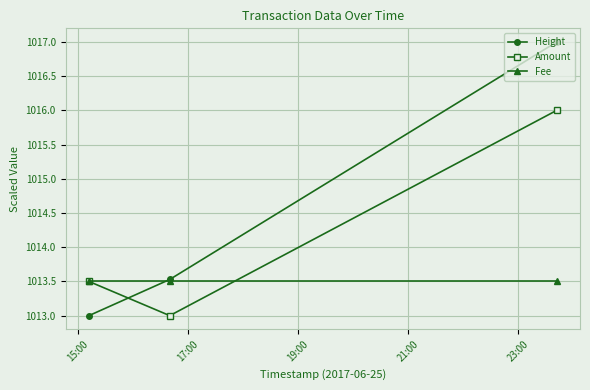

What are all the series names shown in the legend?

Height, Amount, Fee